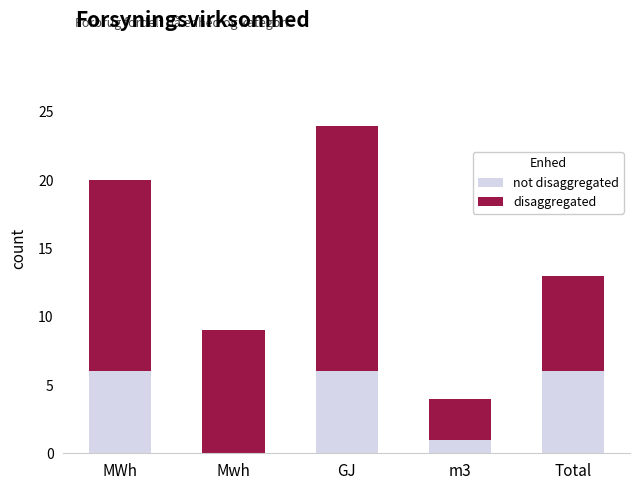

At which category is the sum across all series the highest?

GJ